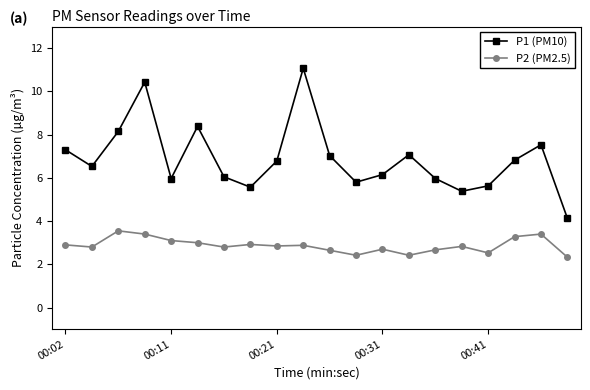

True or false: P1 (PM10) has more than 1 points higher than both neighbors.

True